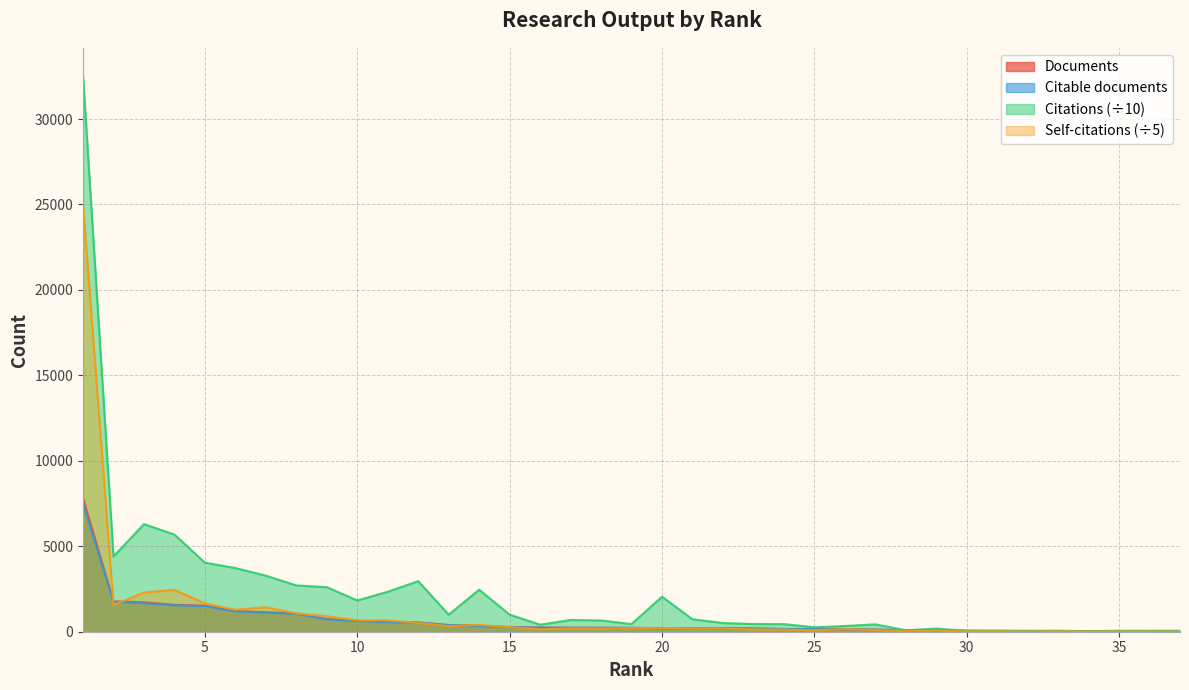

What is the total value across all series at 37?

77.4